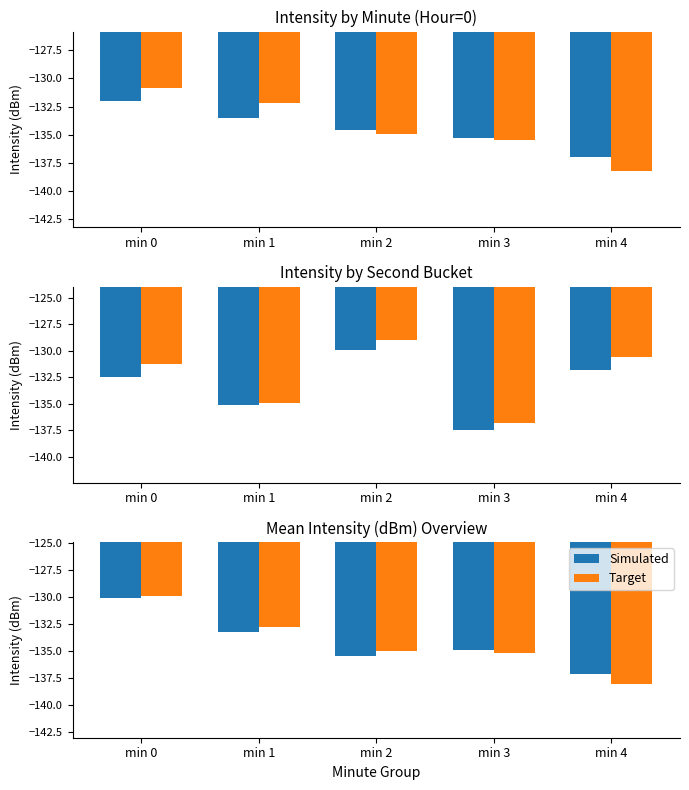

At which category is the sum across all series the highest?

min 0